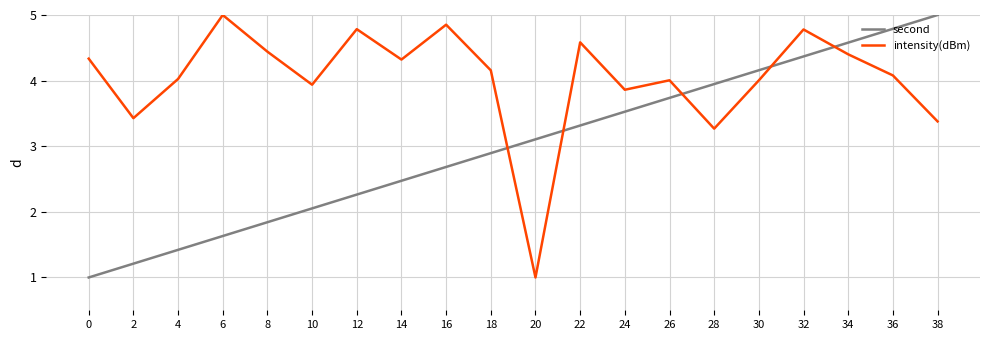

At 38, list the series in order from largest to smallest.

second, intensity(dBm)